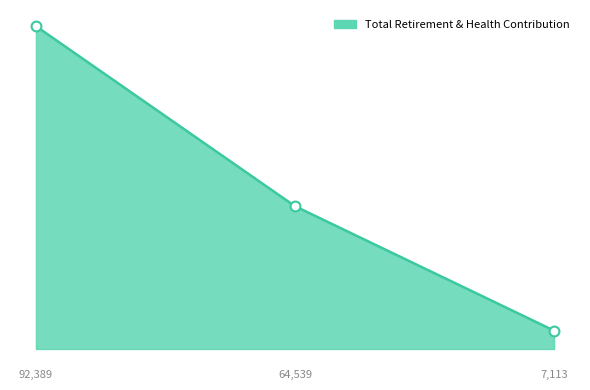

Is this an area chart (filled region under the line)?

Yes